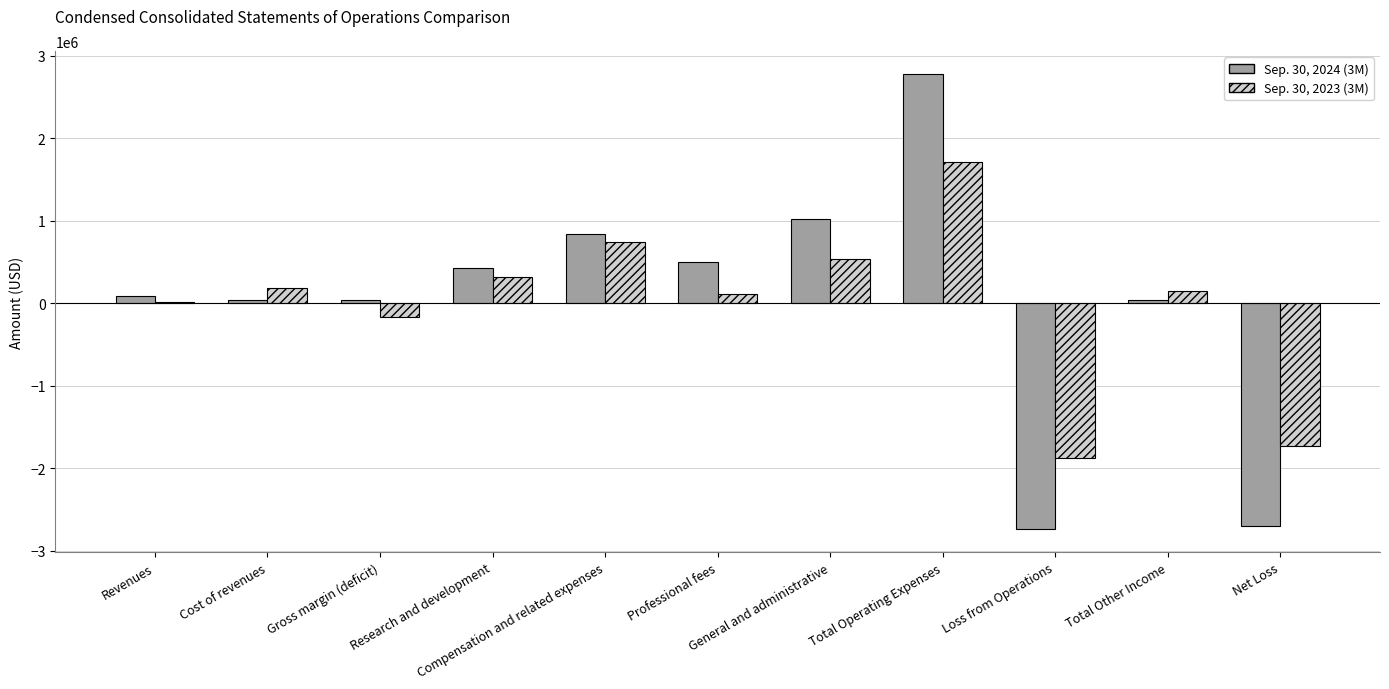

What is the greatest value displayed?

2780825